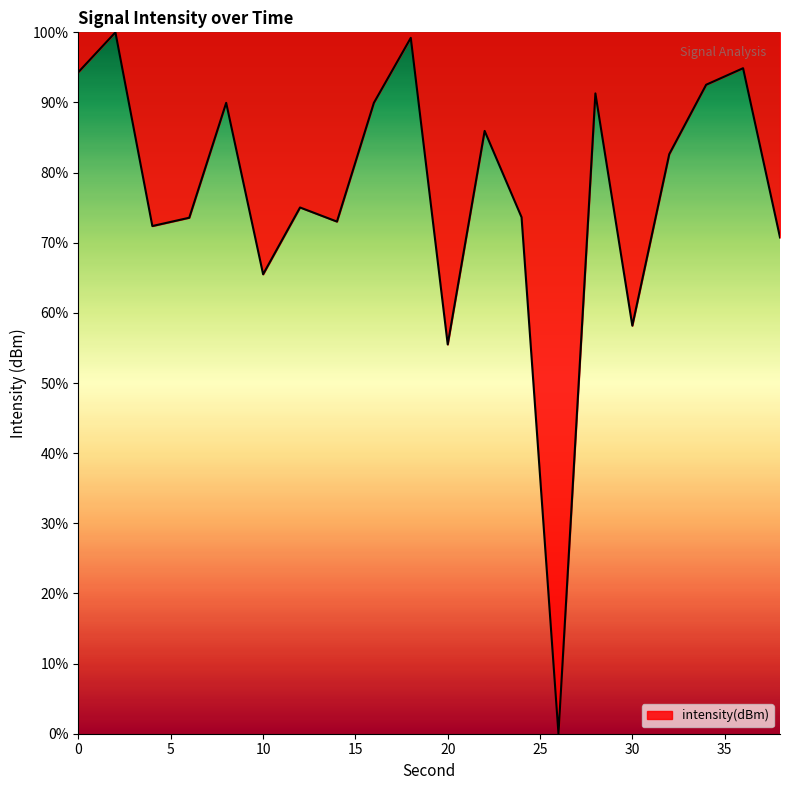

What is the difference between the maximum and minimum values?

100.0